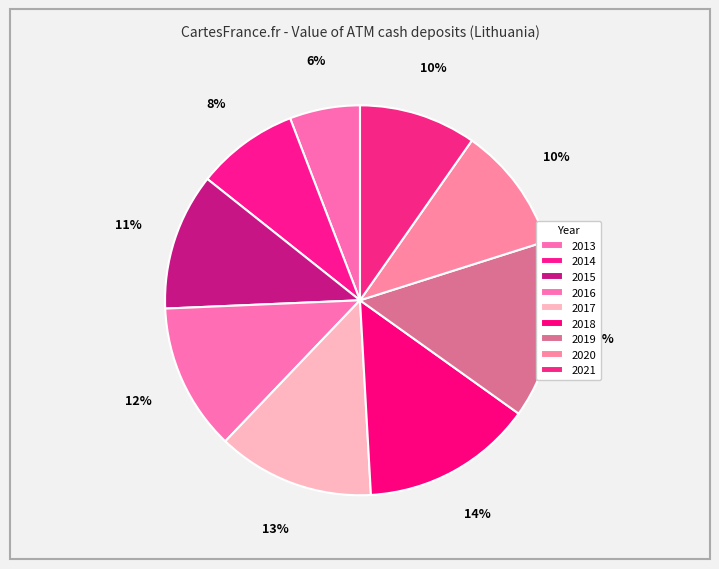

How much of the chart is everything except 2017?

87.0%